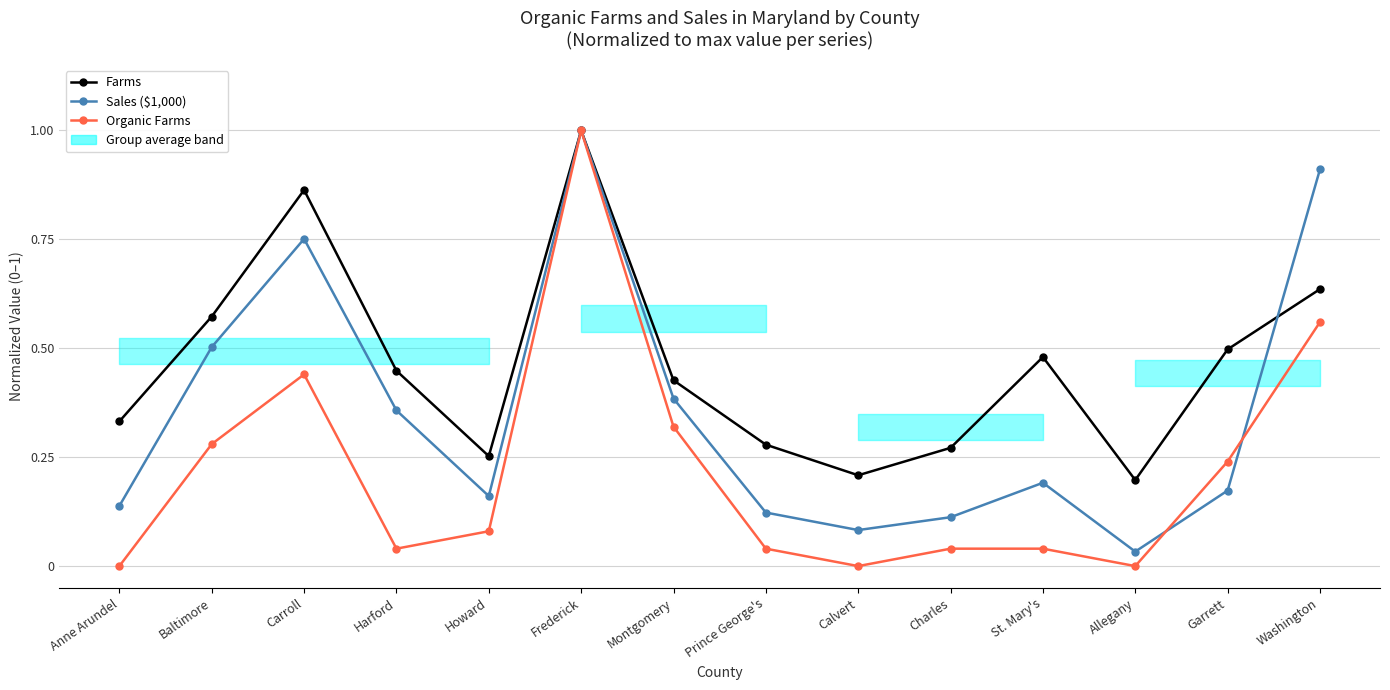

The value of Organic Farms at Allegany is 0.0. True or false?

True